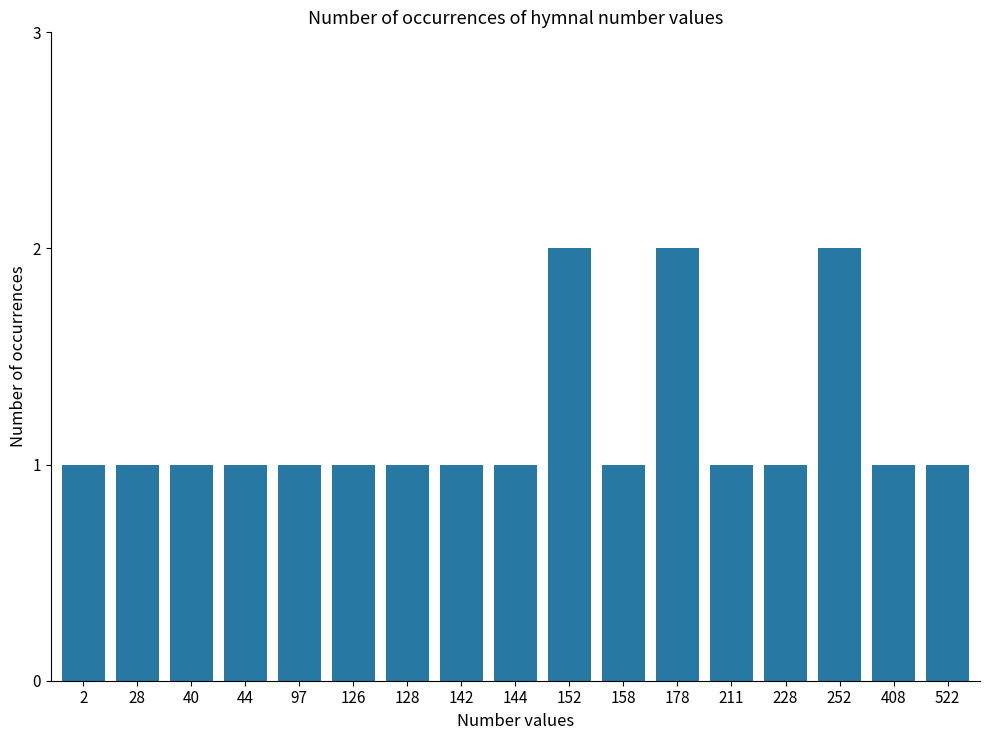

Is it true that the value at 128 is 2?

False